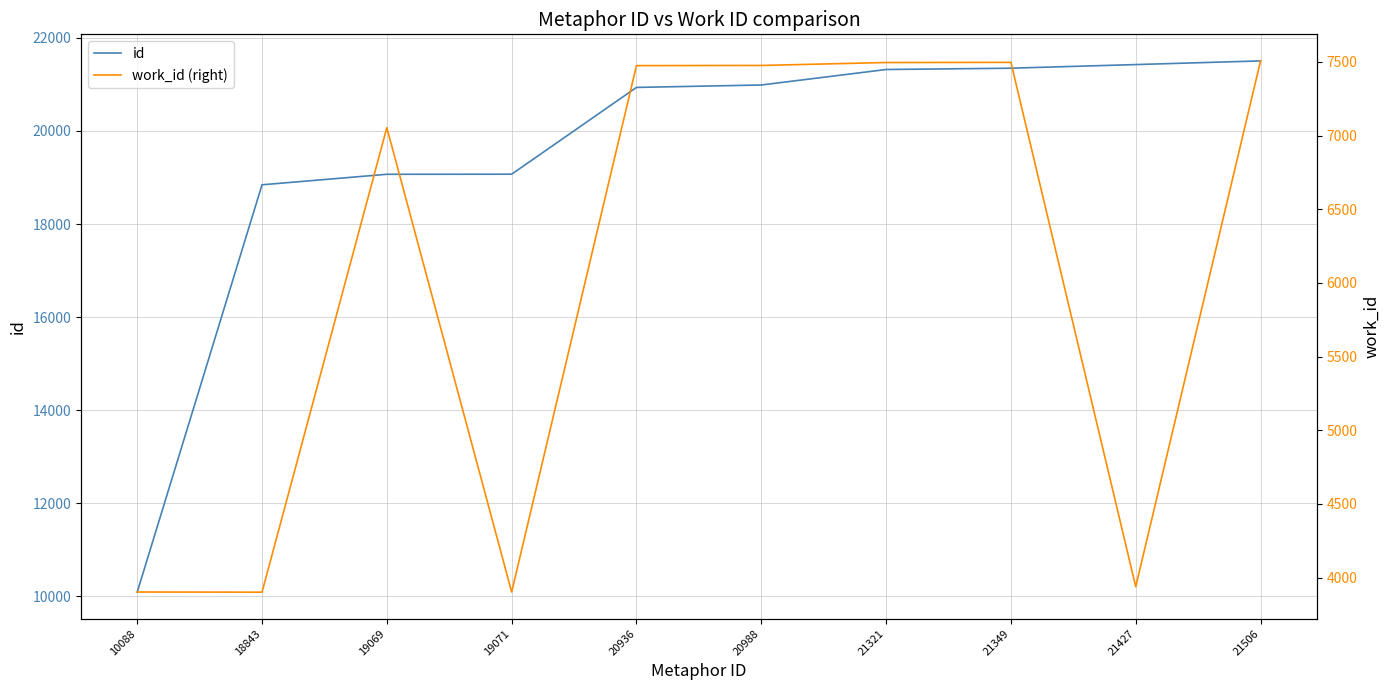

List the labels in order of work_id (right) value, largest first.

21506, 21349, 21321, 20988, 20936, 19069, 21427, 10088, 19071, 18843